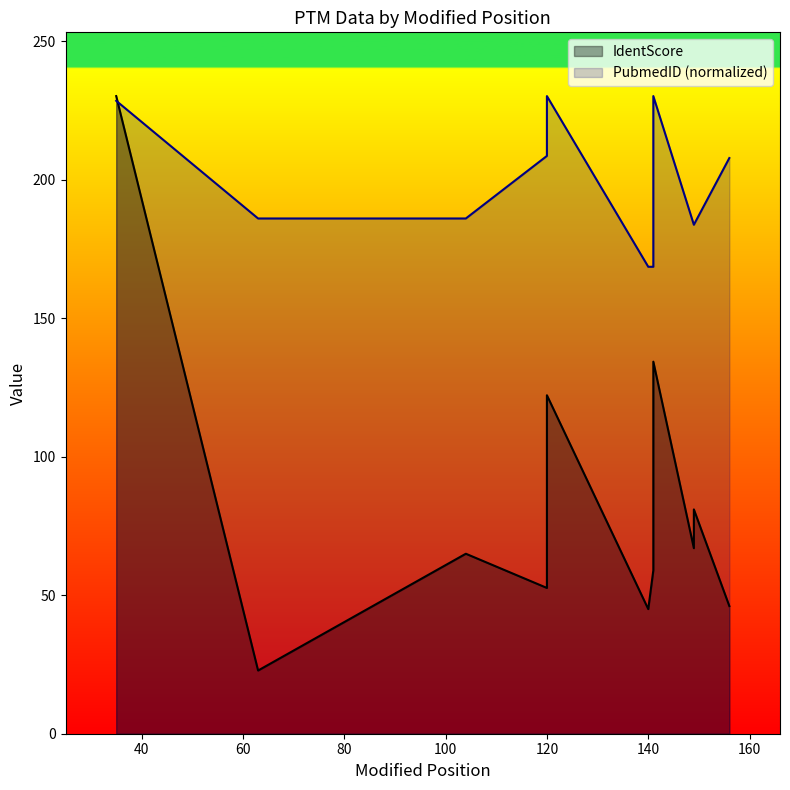

What is the value of the PubmedID point at the 5th from the left?

208.6